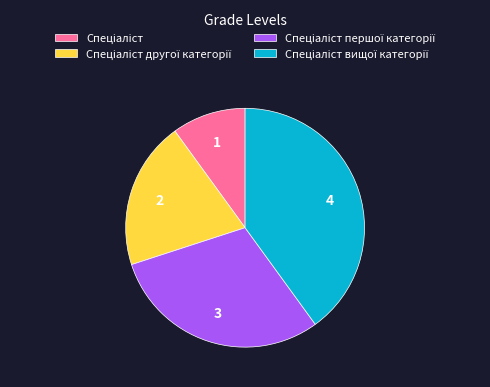

Is there any slice that represents more than half of the pie?

No